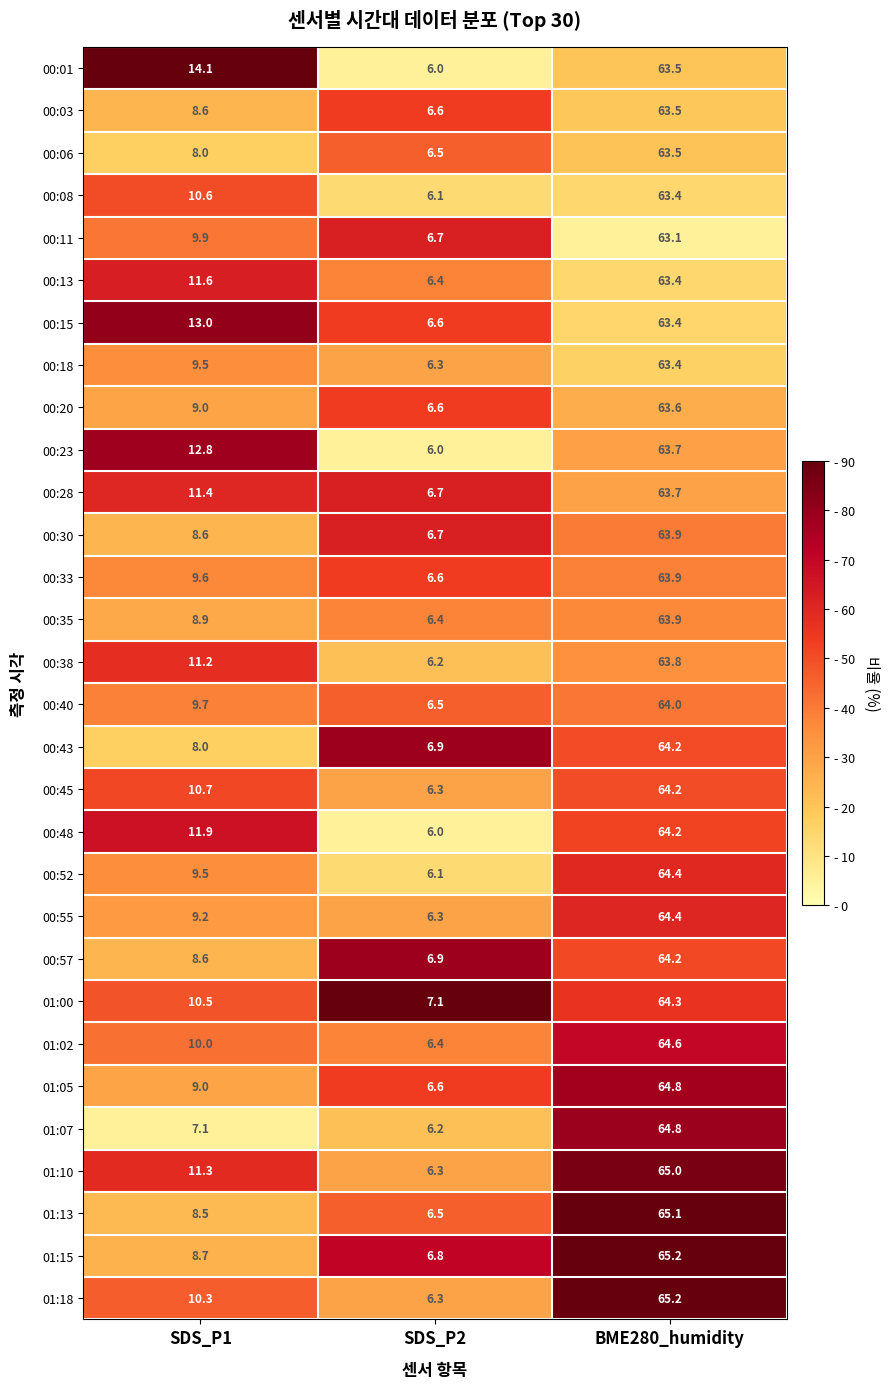

What is the spread (max minus min) of values at BME280_humidity?

2.1